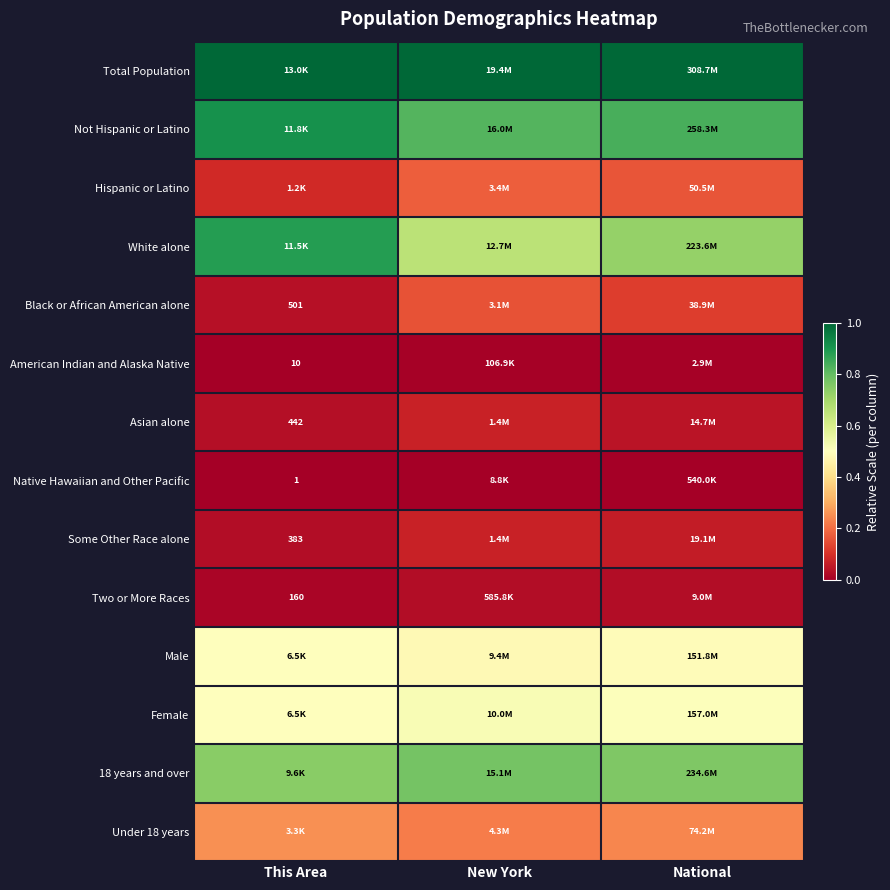

Is it true that Not Hispanic or Latino equals 1.4 at This Area?

False